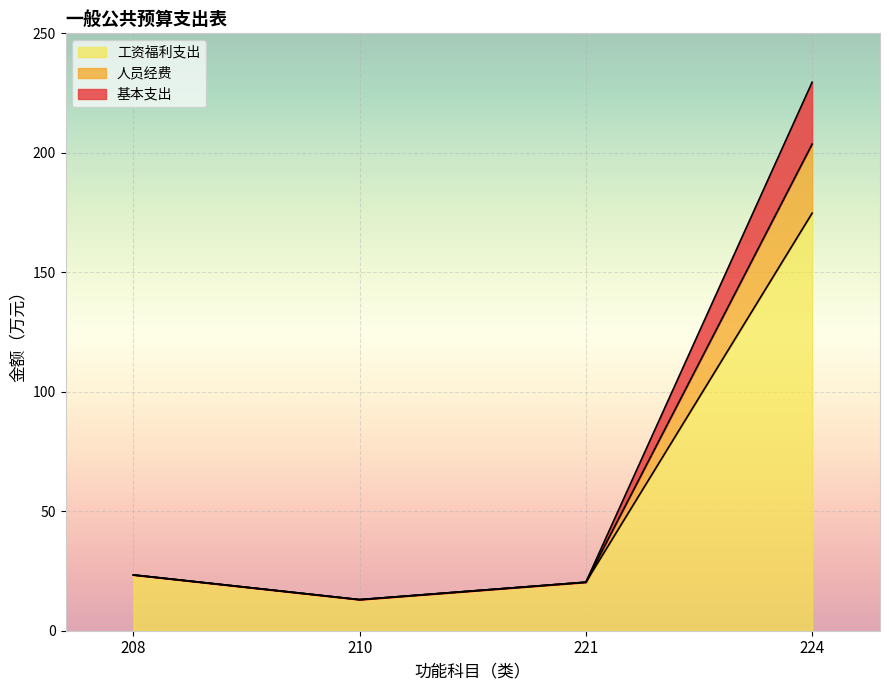

What is the maximum value for 基本支出?

229.5